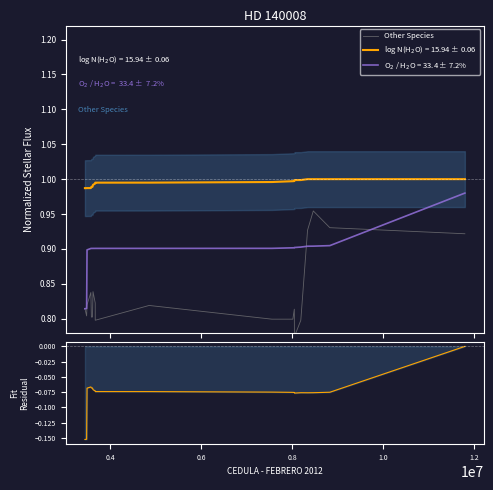

True or false: Fit Residual and Other Species cross at least once.

False